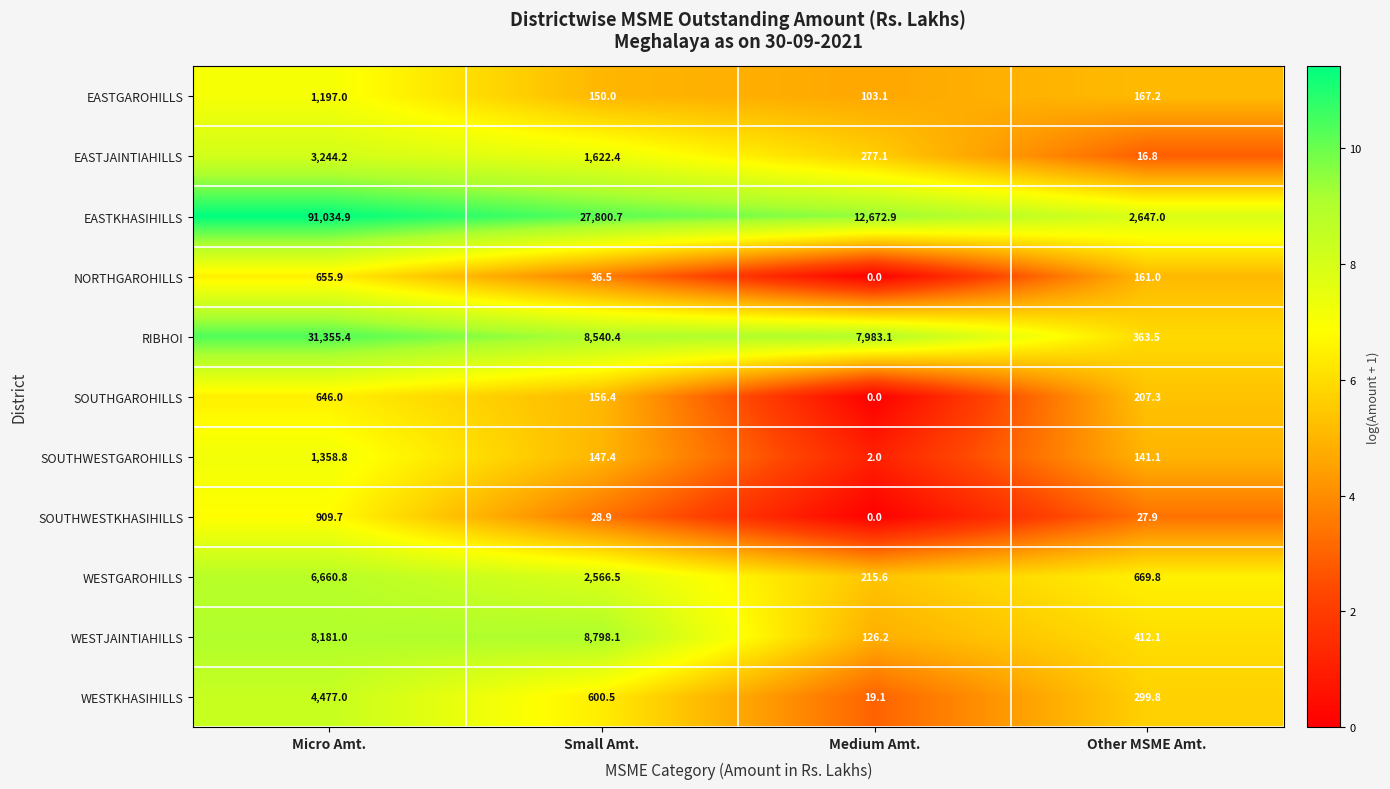

At Micro Amt., list the series in order from largest to smallest.

EASTKHASIHILLS, RIBHOI, WESTJAINTIAHILLS, WESTGAROHILLS, WESTKHASIHILLS, EASTJAINTIAHILLS, SOUTHWESTGAROHILLS, EASTGAROHILLS, SOUTHWESTKHASIHILLS, NORTHGAROHILLS, SOUTHGAROHILLS